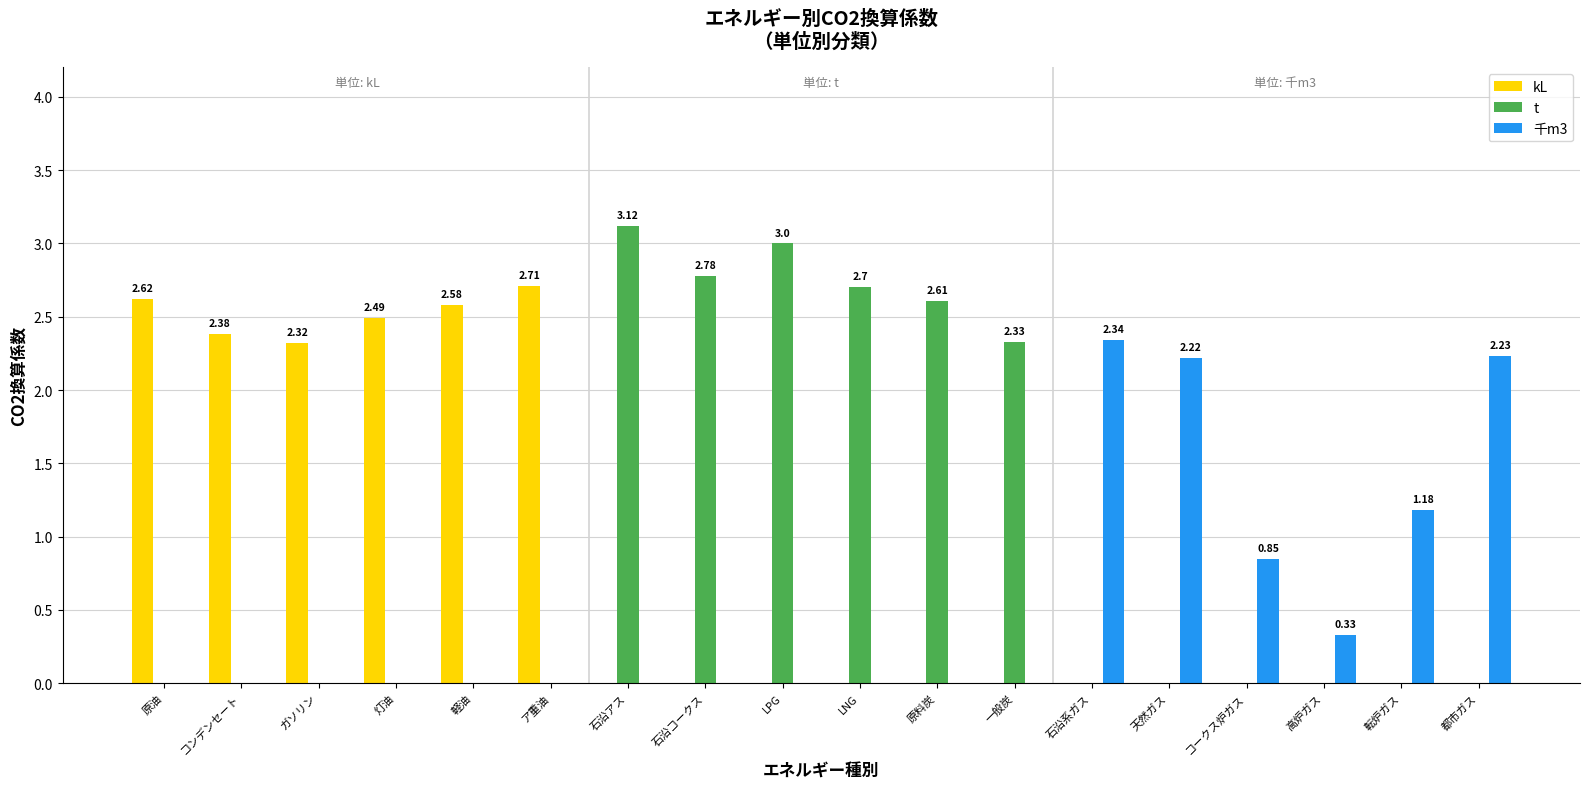

What is the difference between the maximum and second lowest values in the 千m3 series?

1.5